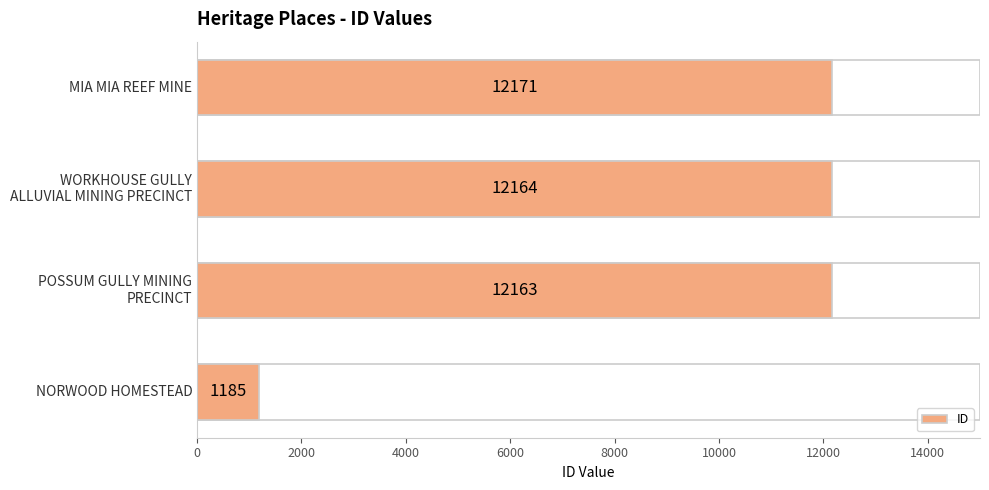

How many data points are above 12164?

1